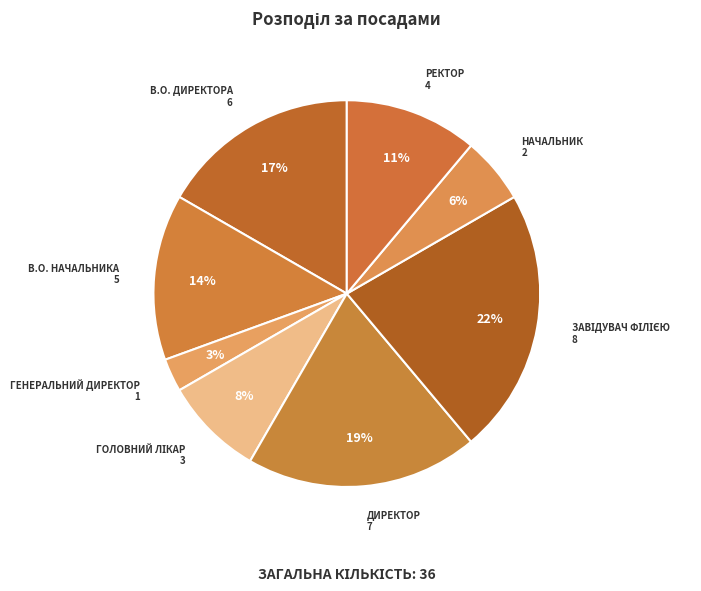

To the nearest percent, what is the difference between the largest and smallest slice percentages?

19%